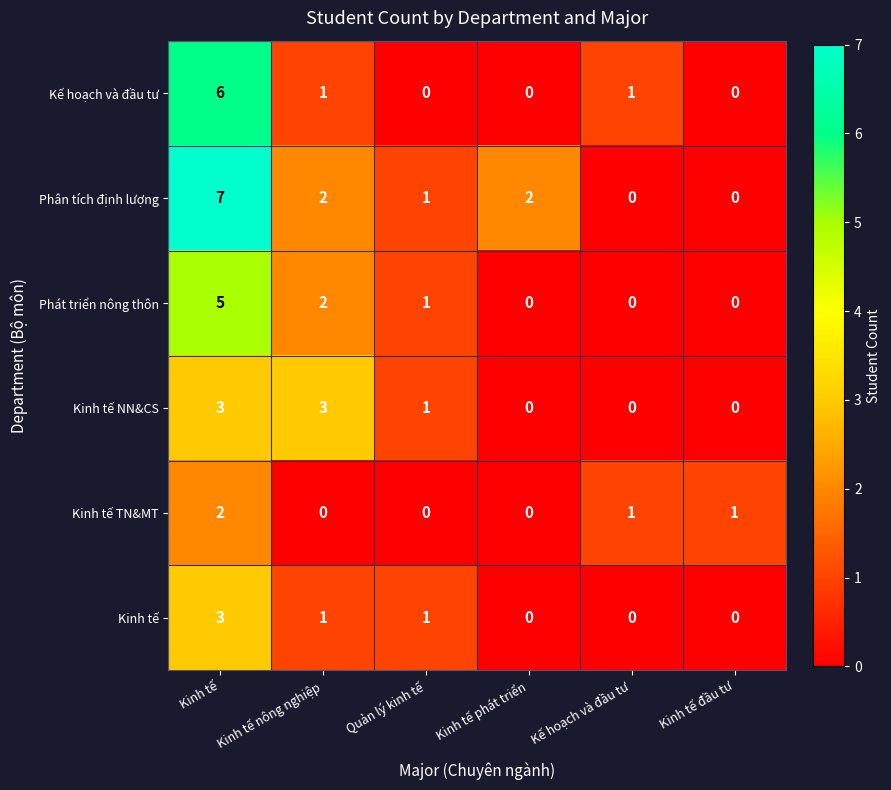

What is the difference between the maximum and minimum values in the Phân tích định lượng series?

7